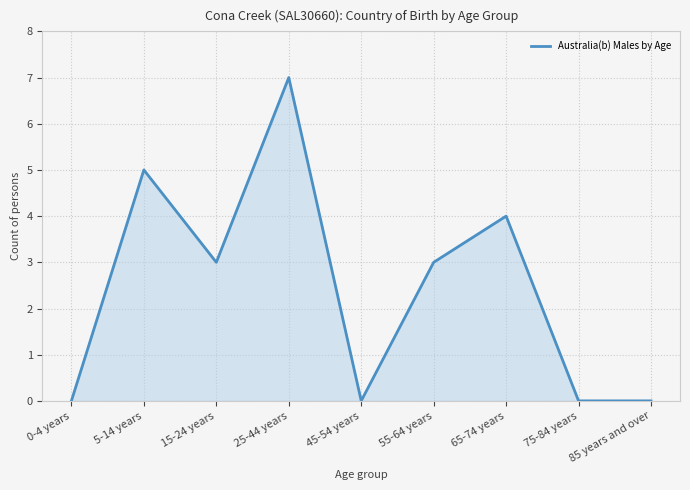

The chart shows a value of -4 at 45-54 years. True or false?

False